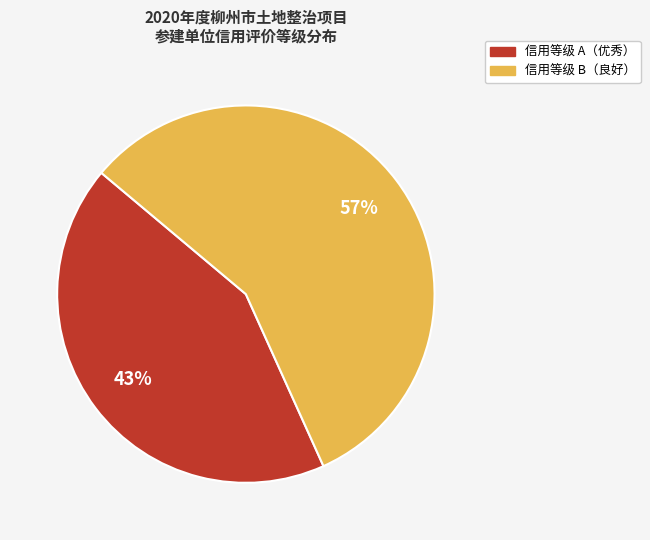

Is there any slice that represents more than half of the pie?

Yes